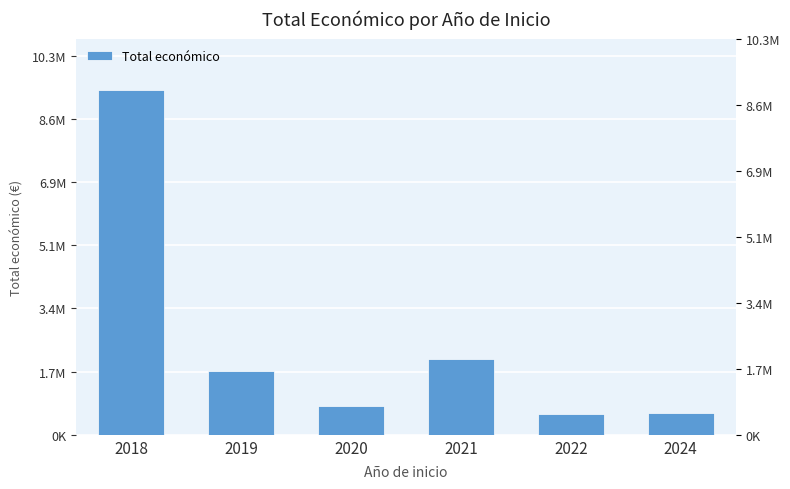

At which label does the data first exceed 1732776?

2018